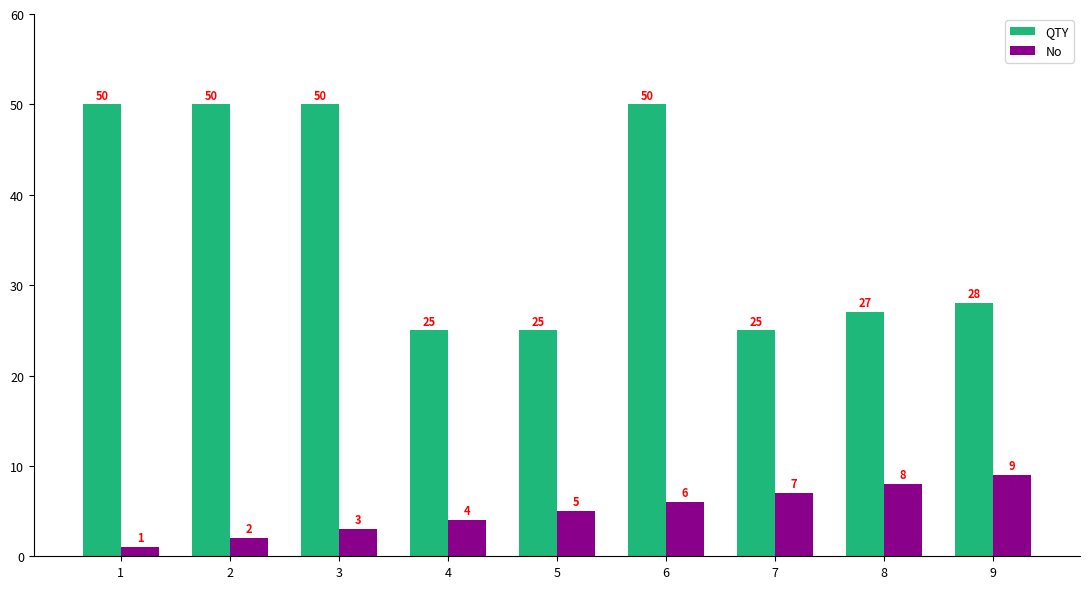

Reading left to right, extract all data points from this chart.

QTY: 50	50	50	25	25	50	25	27	28
No: 1	2	3	4	5	6	7	8	9